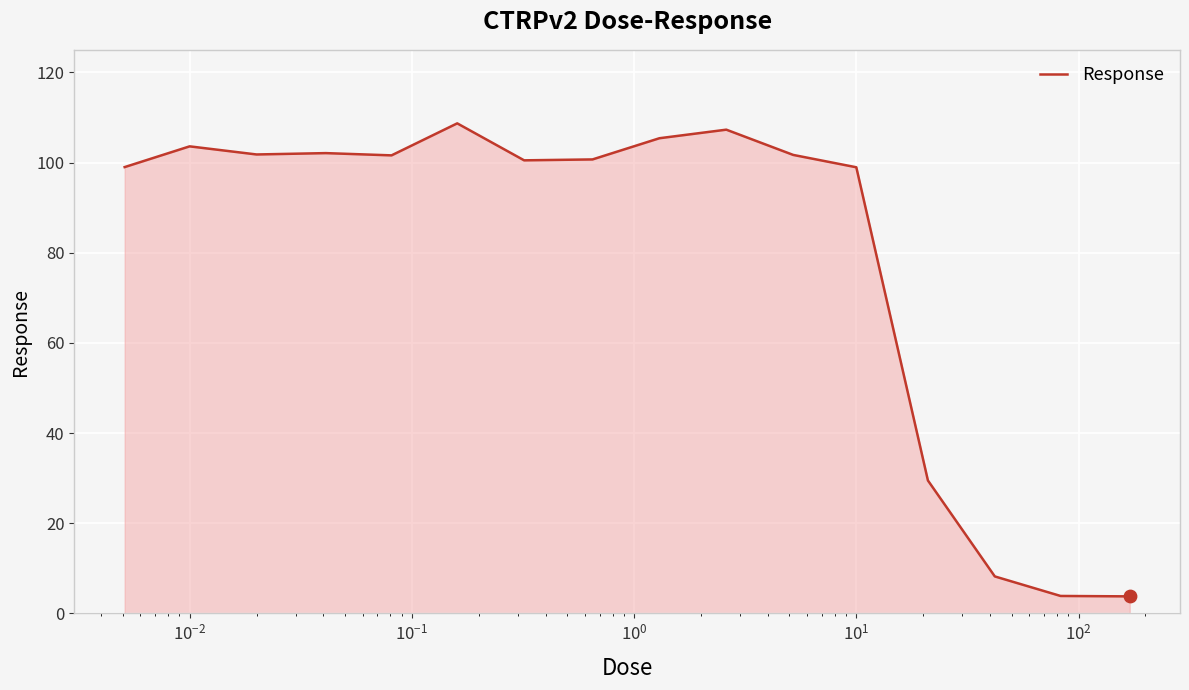

What is the minimum value shown in the chart?

3.8